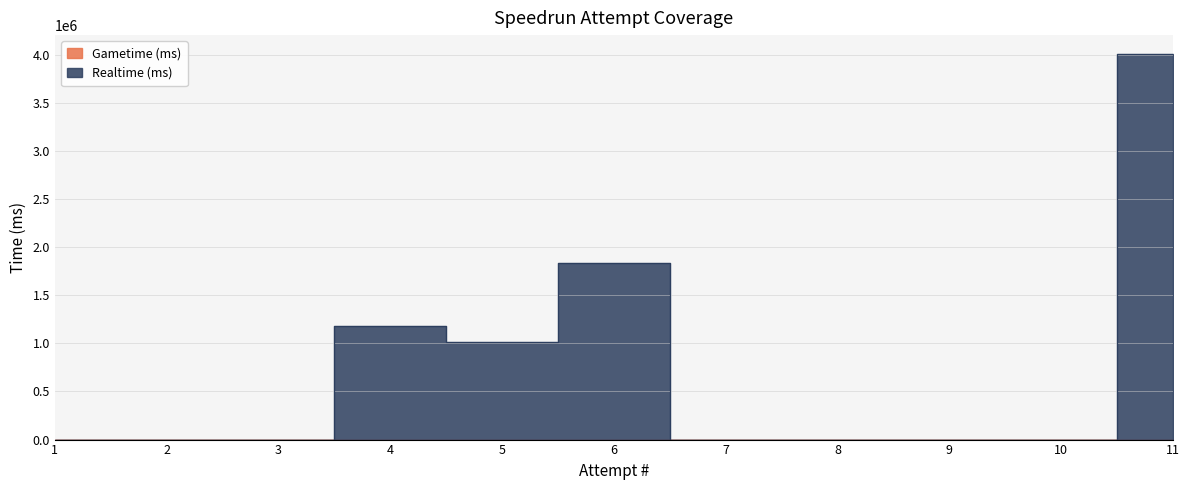

The value at 4 is 1180836. True or false?

True